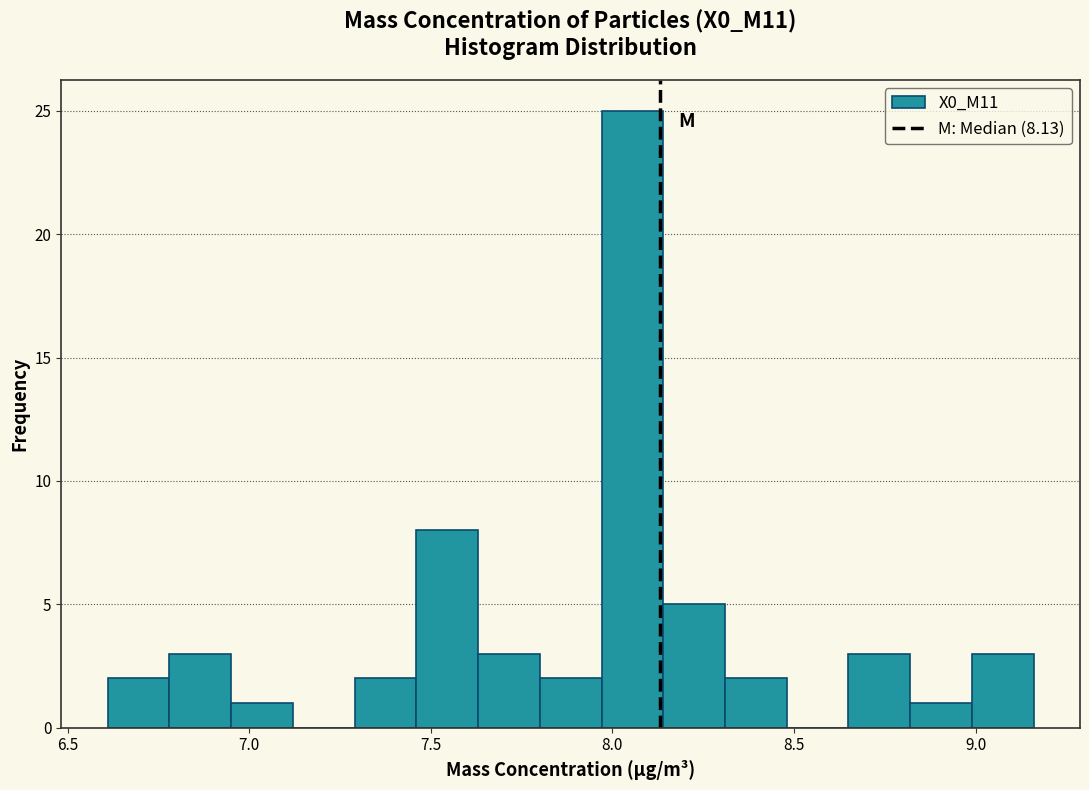

Around what value on the x-axis is the tallest bar? Give the approximate position of its centre, as read against the axis.

8.05